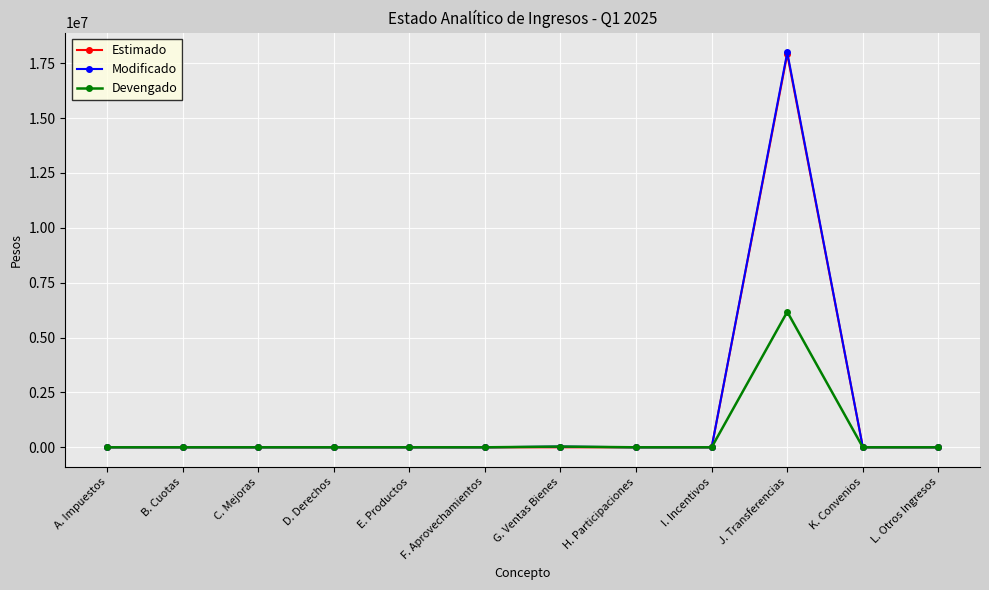

How many distinct data groups are displayed?

3